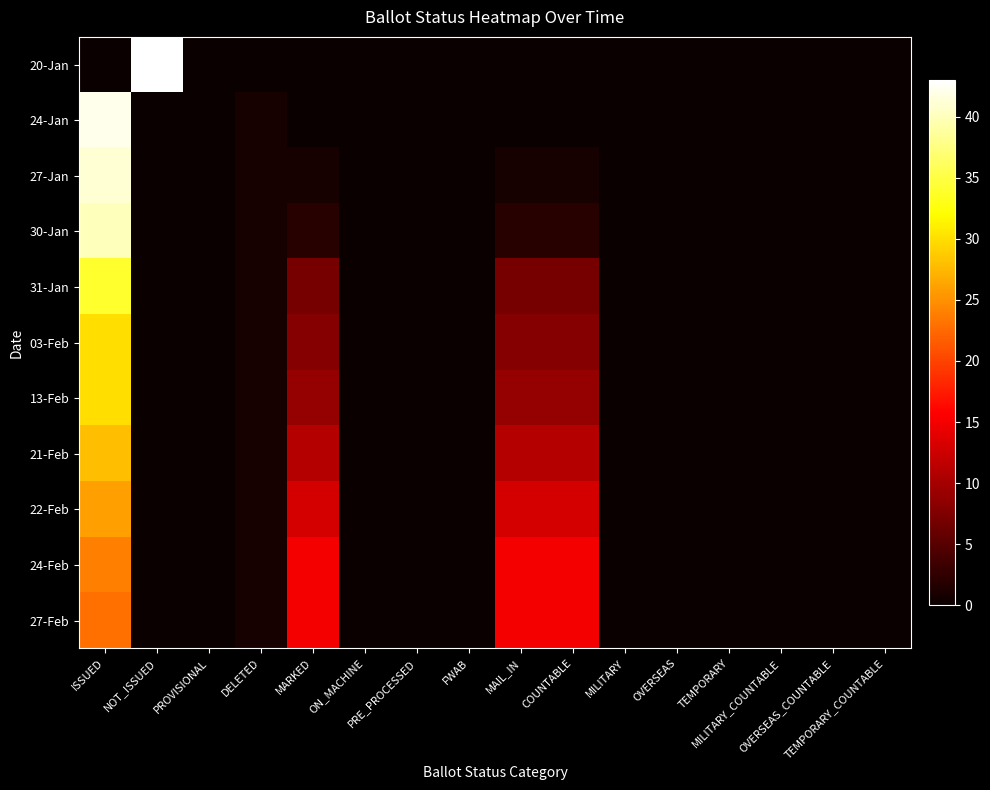

Which label corresponds to the smallest value in the chart?

ISSUED